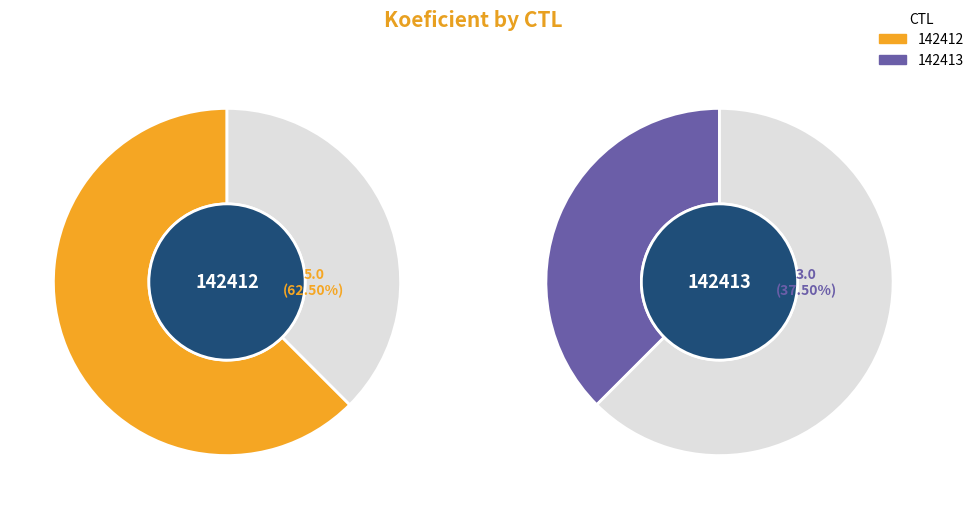

Count the number of slices in the pie.

2